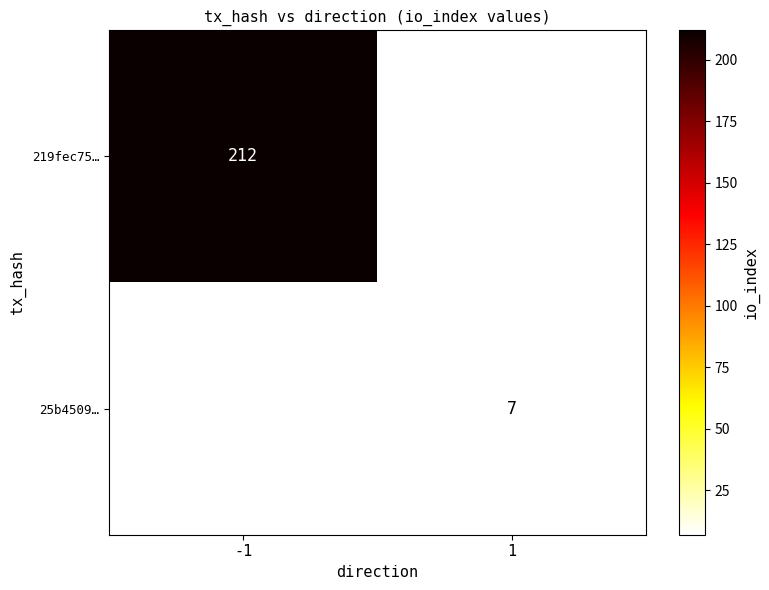

The 25b4509… series shows 4 at 1. True or false?

False